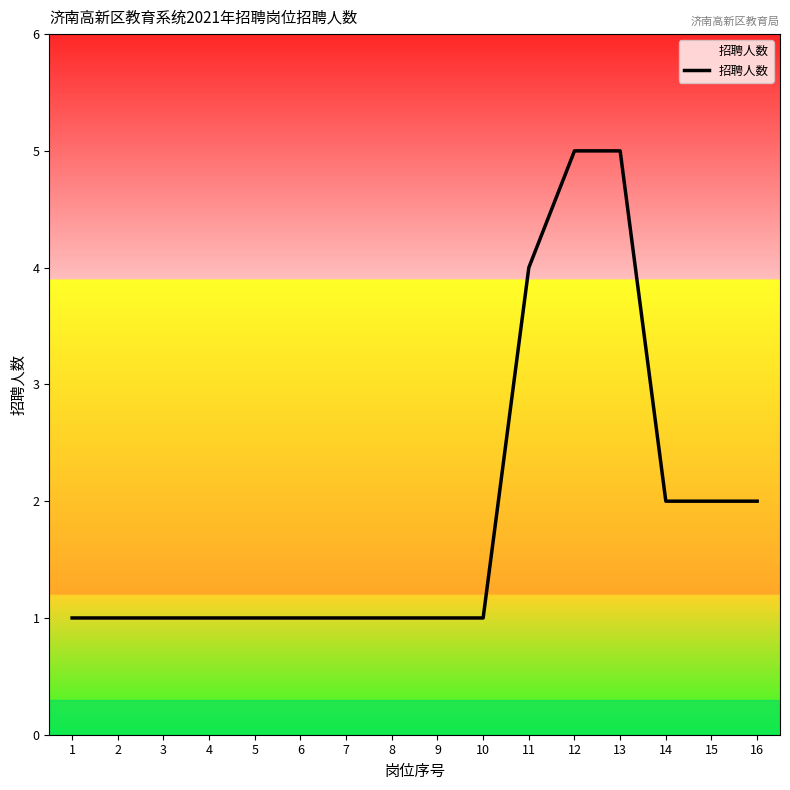

Is it true that the value at 8 is 1?

True